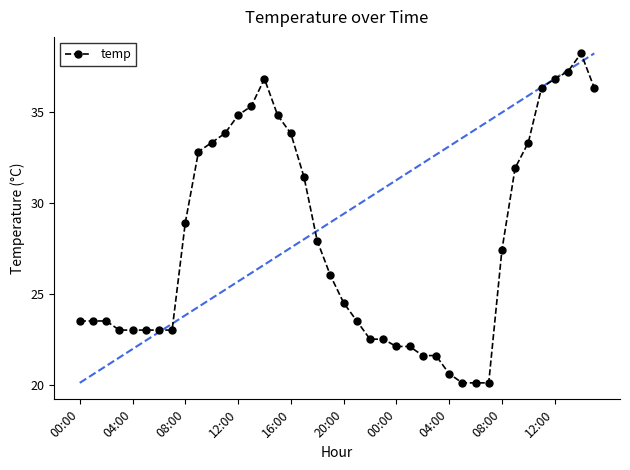

What is the difference between the maximum and minimum values?

18.1